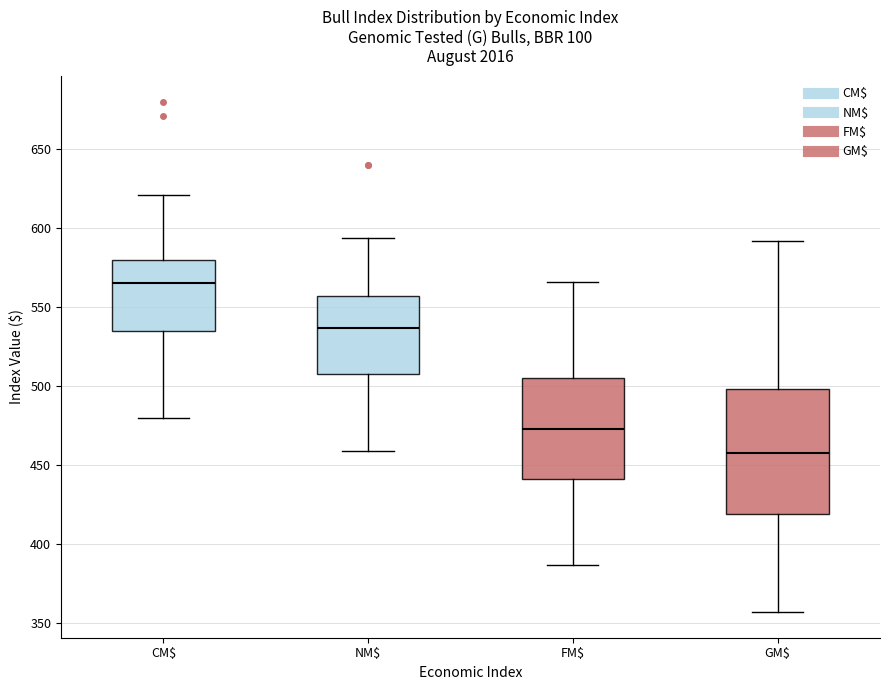

Where does the upper whisker of the box for FM$ end on the y-axis? The values are not printed on the chart, so give them approximately, as read against the axis.

565